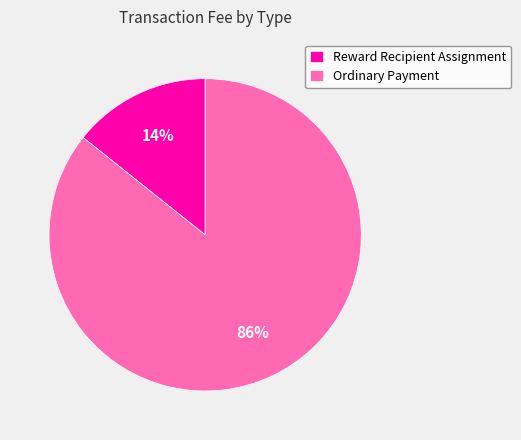

Which category has the smallest portion of the pie?

Reward Recipient Assignment